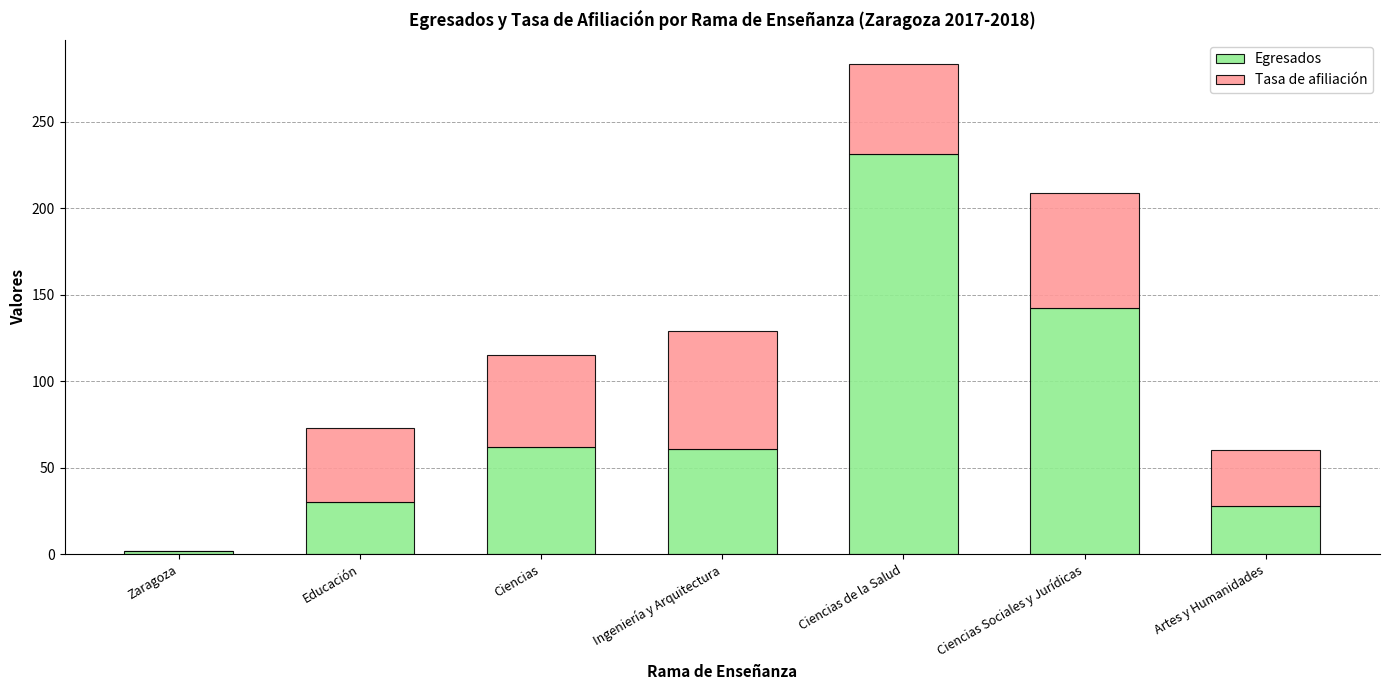

What is the total value across all series at Ingeniería y Arquitectura?

129